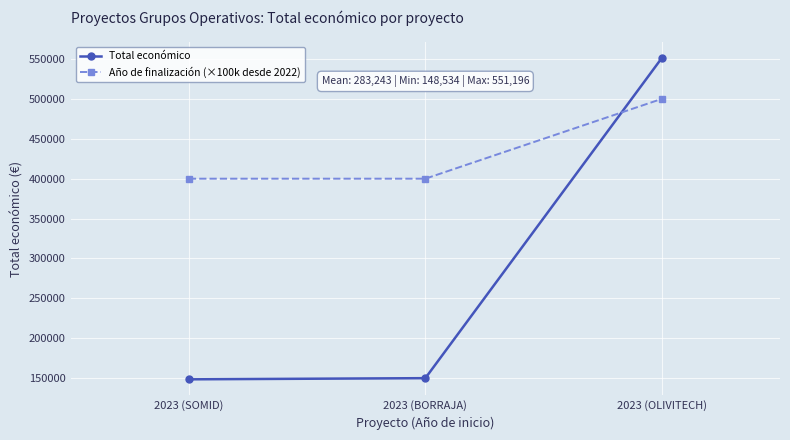

What is the maximum value shown in the chart?

551196